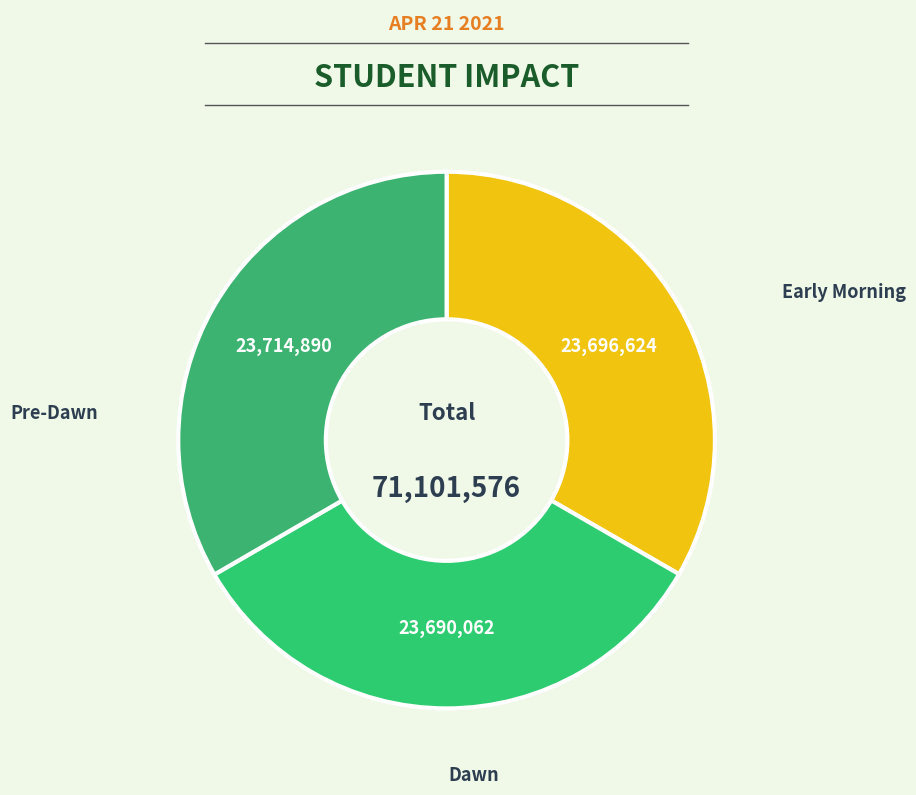

Count the number of slices in the pie.

3